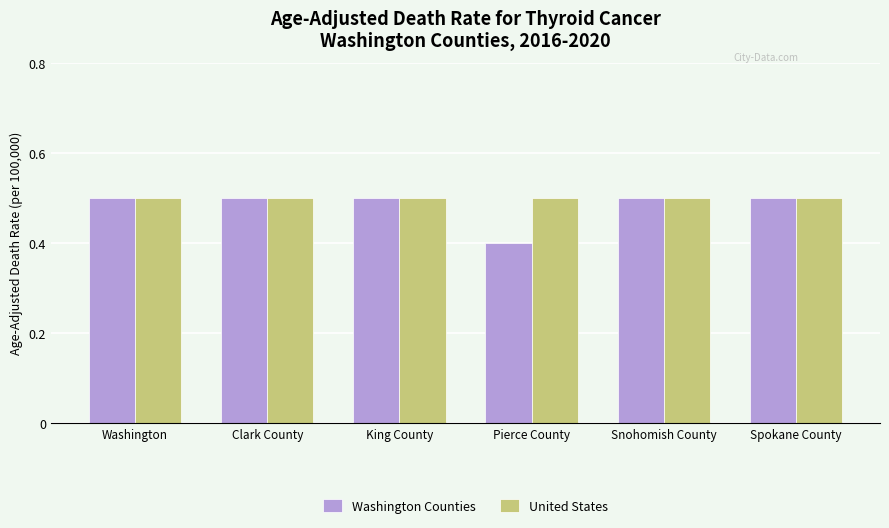

What is the minimum value for United States?

0.5